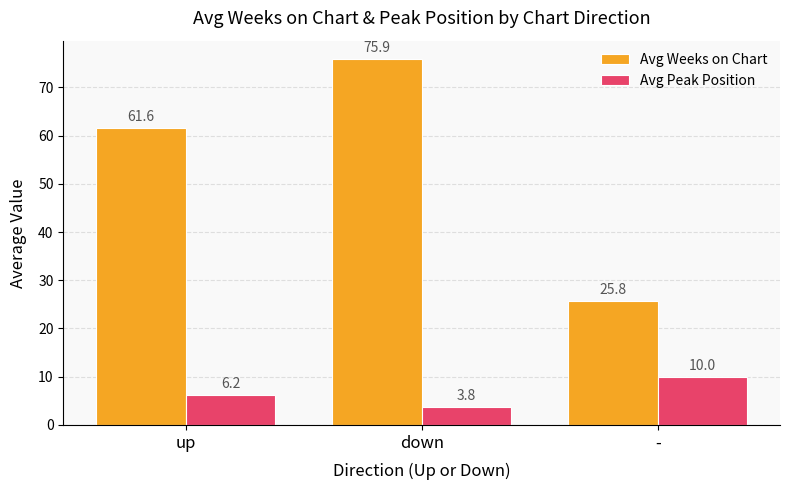

At which label does Avg Peak Position first exceed 6?

up